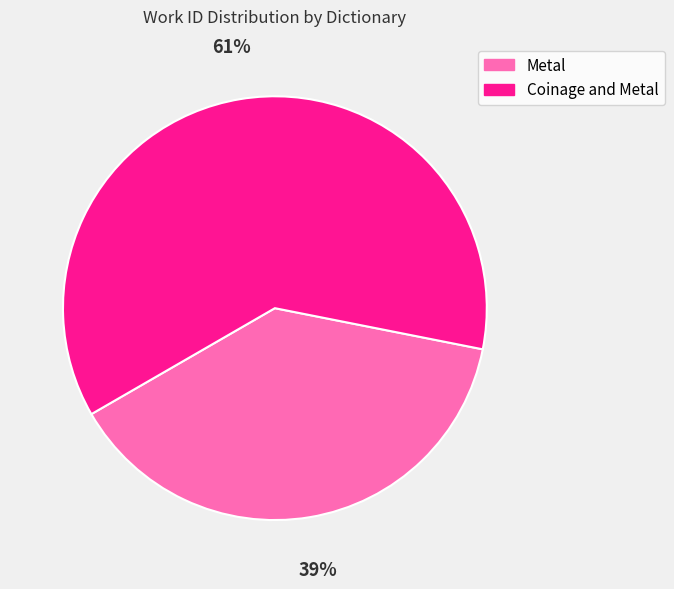

Is the sum of Metal and Coinage and Metal greater than half?

Yes